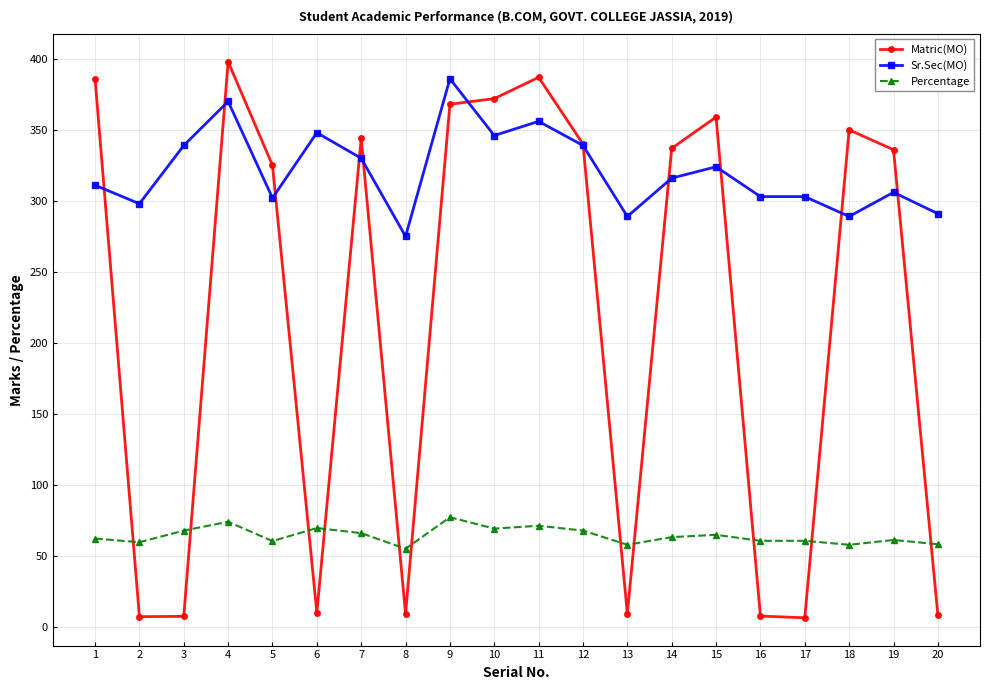

At which category is the sum across all series the highest?

4